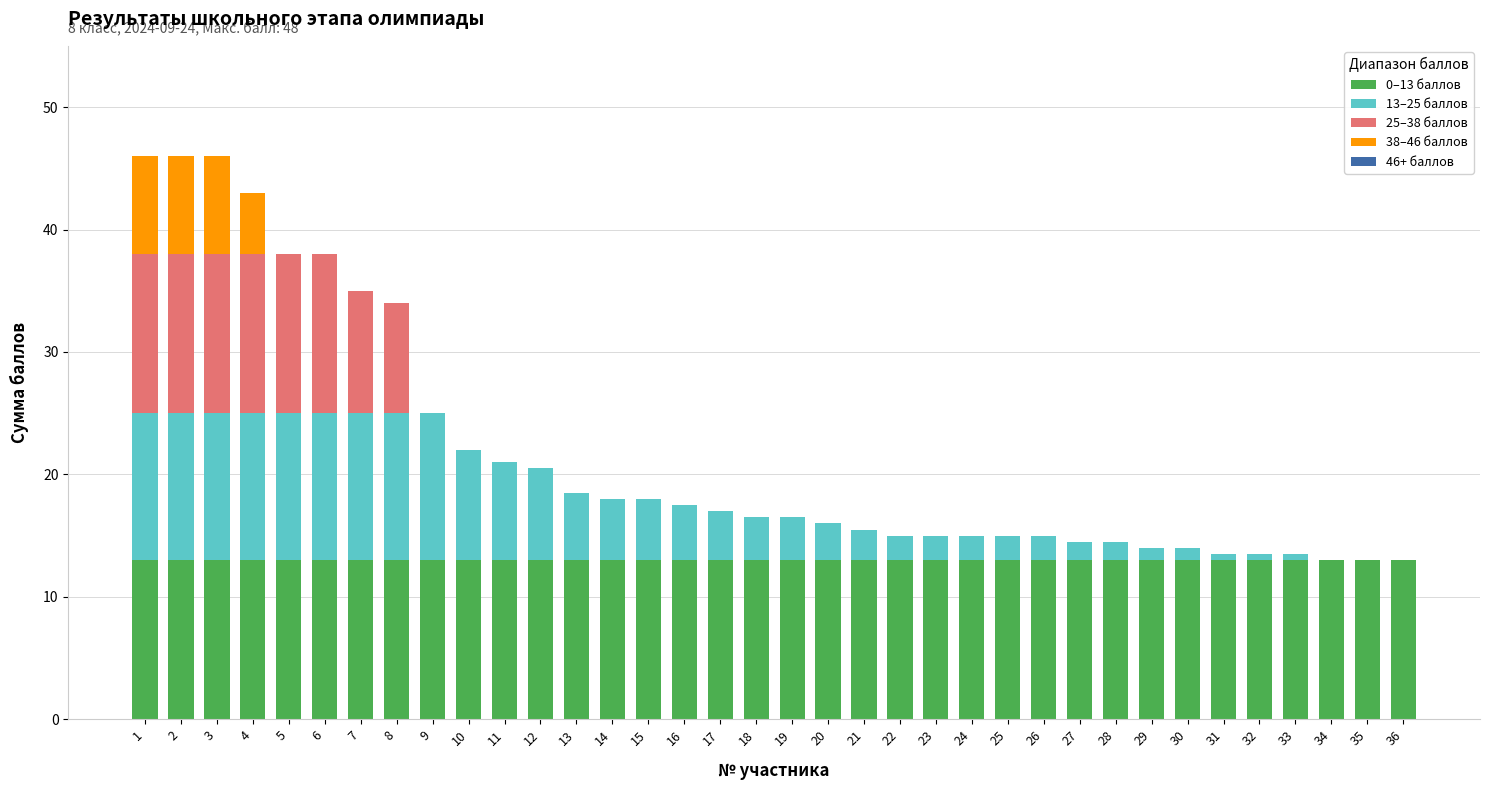

True or false: 0–13 баллов has a value of 18.9 at 15.

False